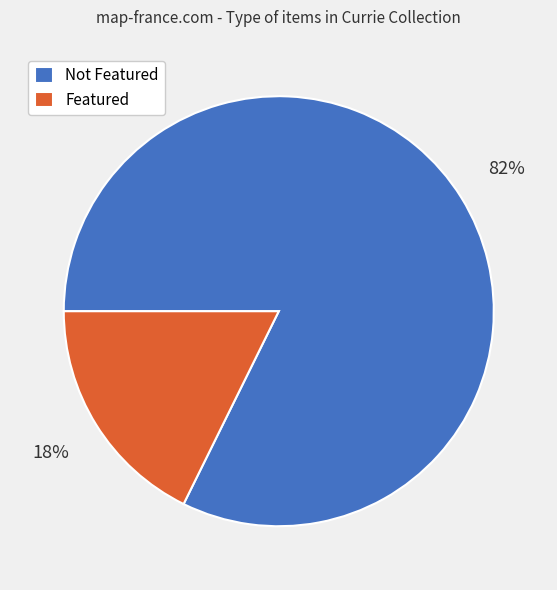

What percentage is the Not Featured slice, to the nearest percent?

82%